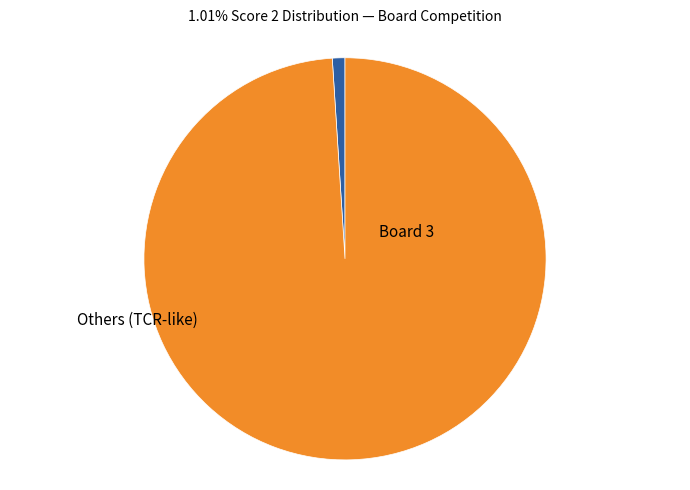

Count the number of slices in the pie.

2